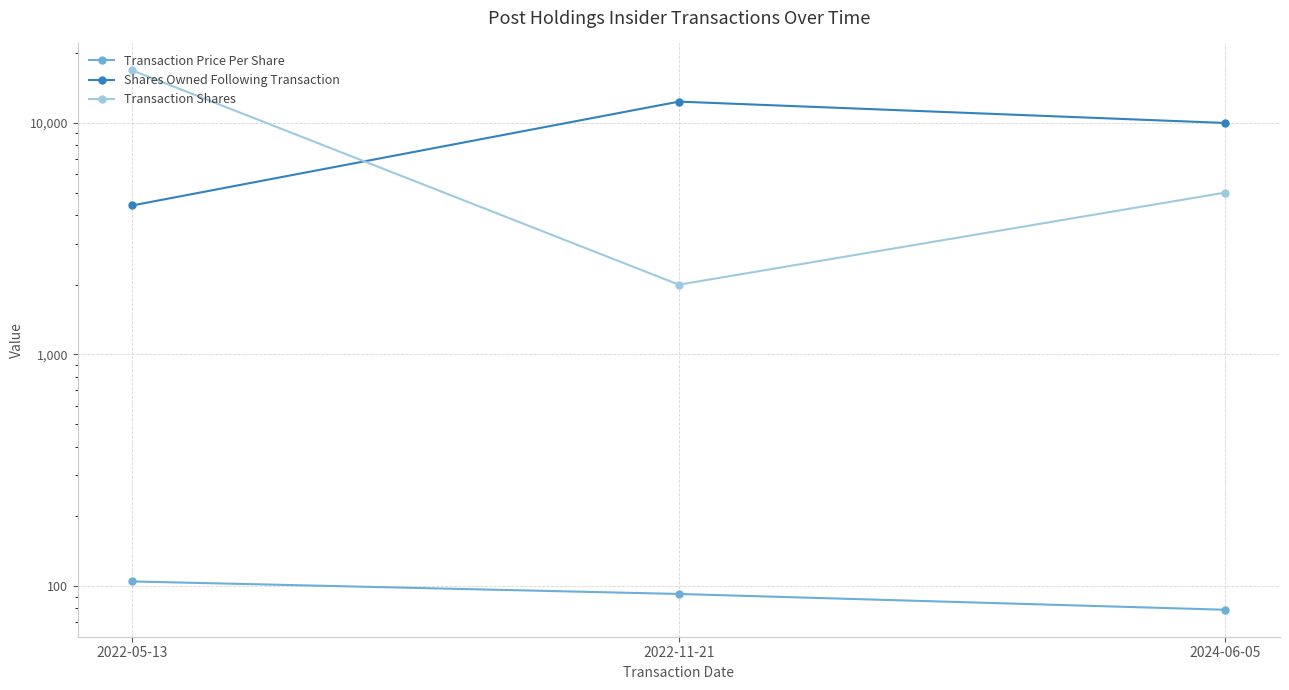

Reading left to right, extract all data points from this chart.

Transaction Price Per Share: 104.6	92.3	78.9
Shares Owned Following Transaction: 4400.0	12351.0	9987.0
Transaction Shares: 16845.0	2000.0	5000.0